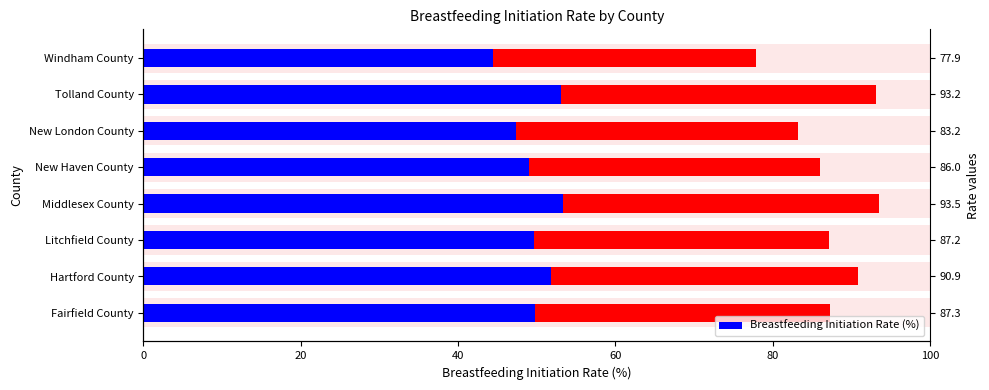

The chart shows a value of 31.7 at Middlesex County. True or false?

False